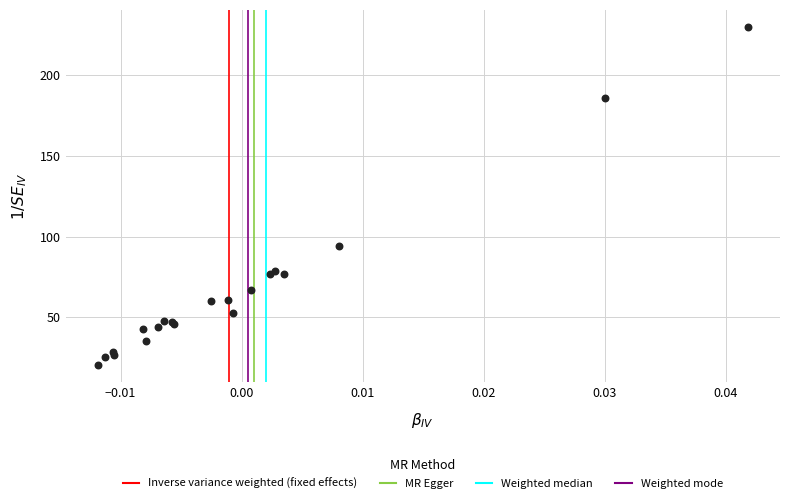

What Y value in the scatter plot is closest to 125?

94.1